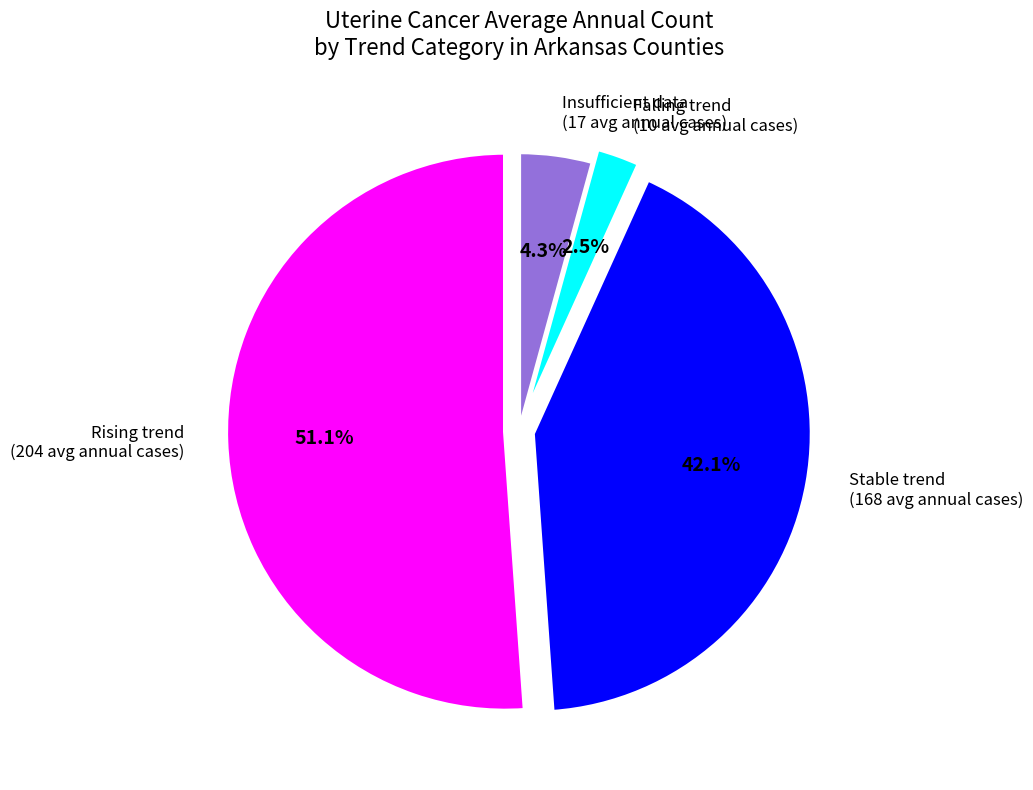

Is there a majority slice in this chart?

Yes